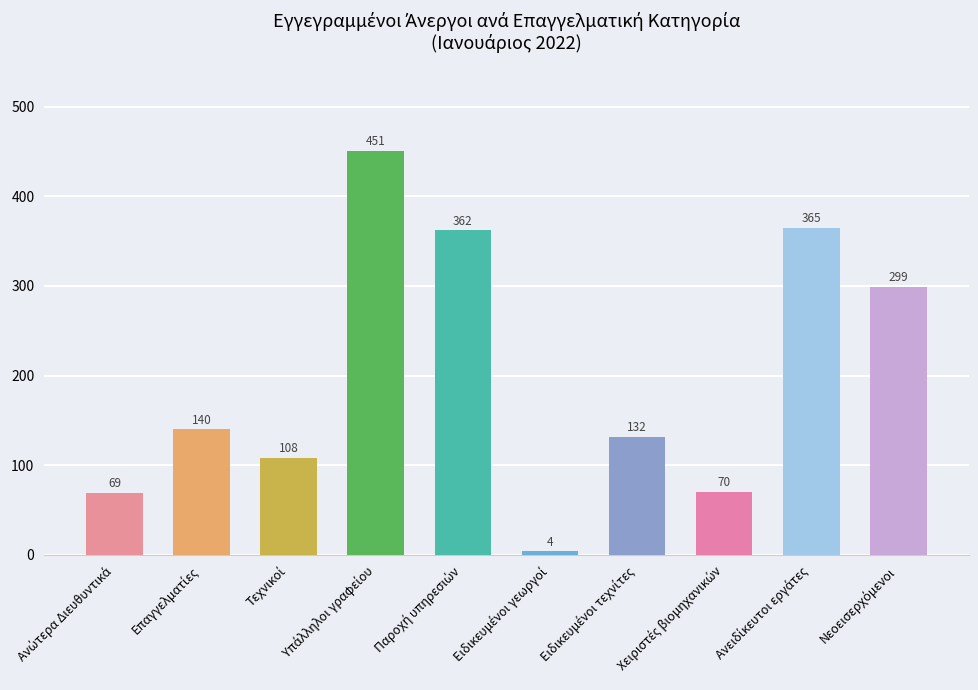

What is the greatest value displayed?

451